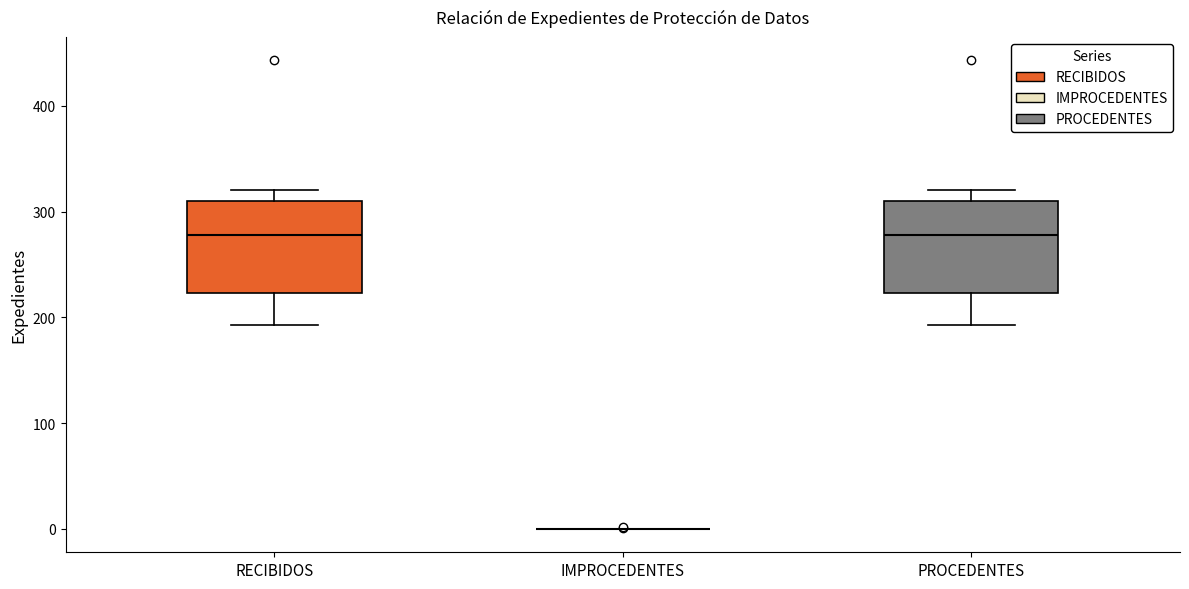

Reading left to right, transcribe this box plot: for each box, give where its median line is, the range the box spans, and where its two whiskers end, as read against the y-axis. The values are not printed on the chart, so give them approximately, as read against the axis.

RECIBIDOS: median 280, box 220 to 310, whiskers 190 to 320
IMPROCEDENTES: box collapsed to a line at 0, whiskers 0 to 0
PROCEDENTES: median 280, box 220 to 310, whiskers 190 to 320